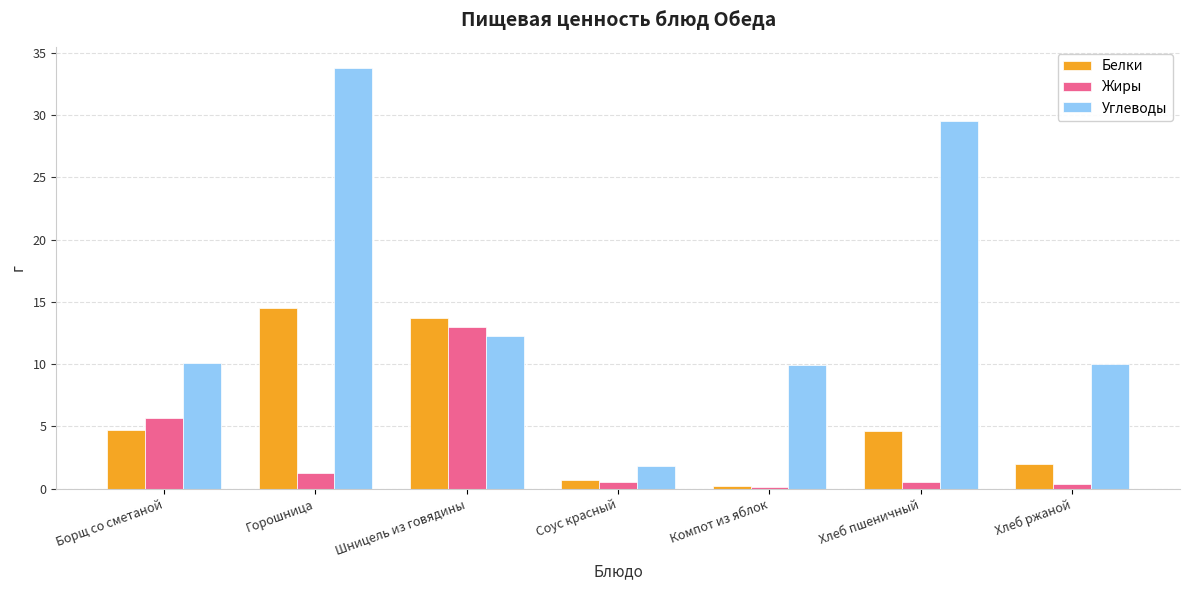

What is the spread (max minus min) of values at Соус красный?

1.3